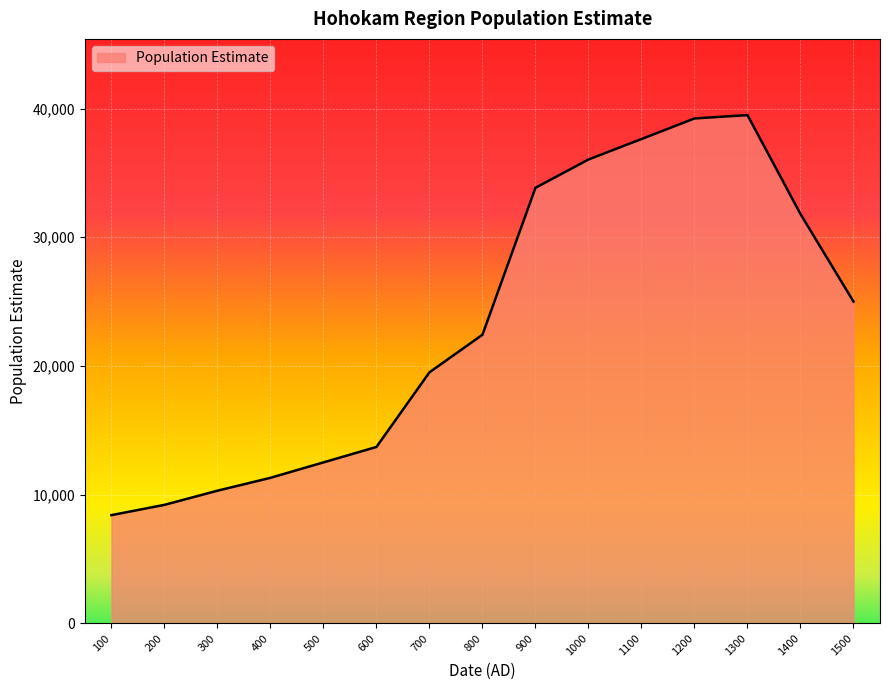

Does the chart have visible grid lines?

Yes